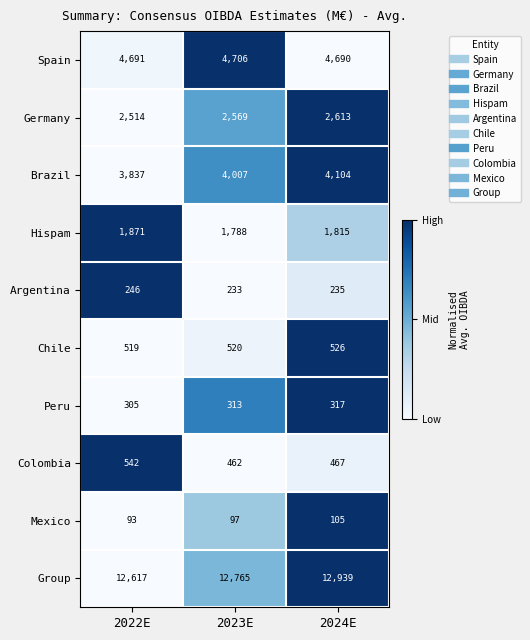

Which series has the largest range (max minus min)?

Group